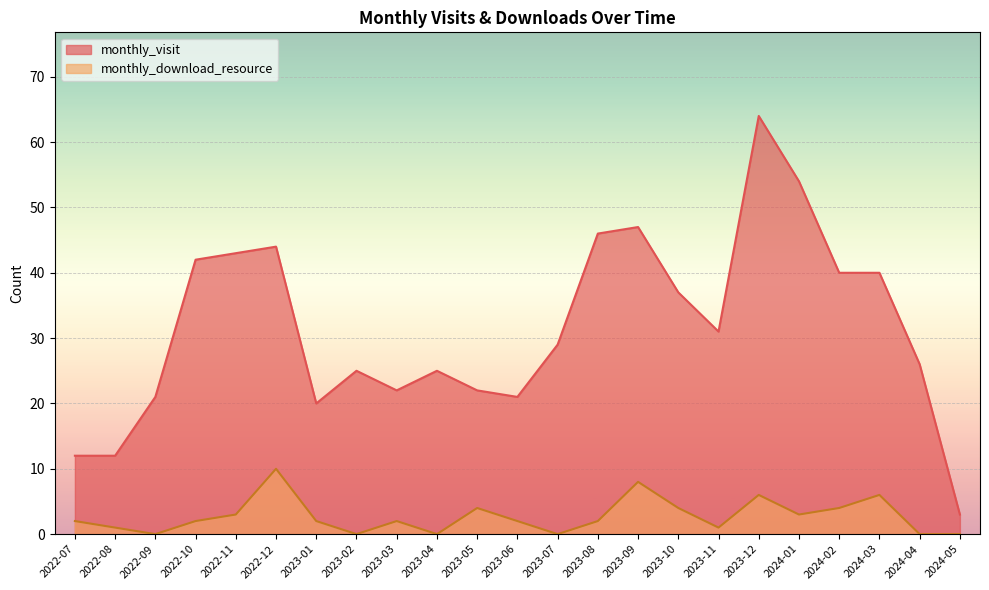

What is the average value of the monthly_visit series?

32